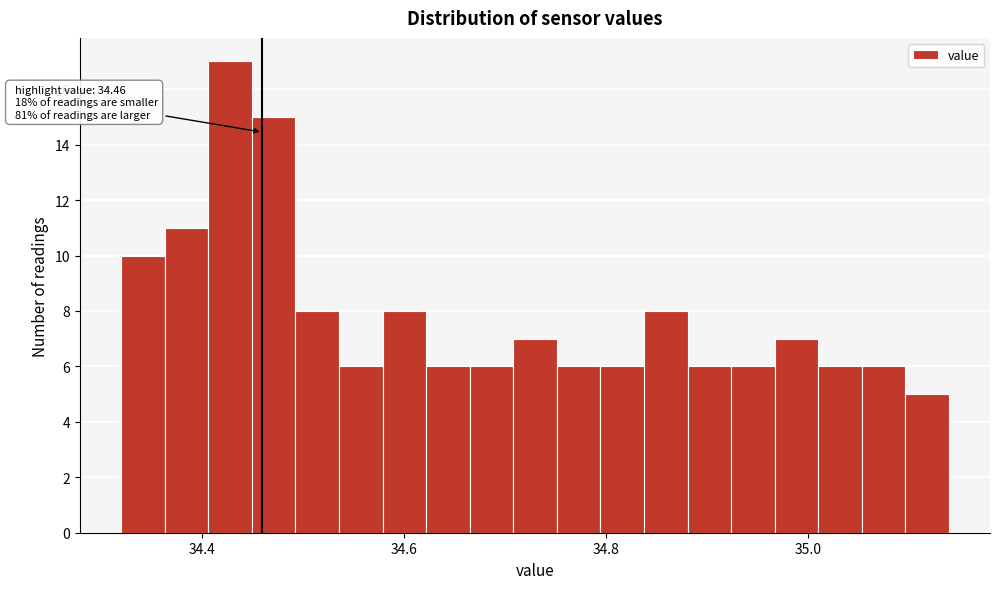

Around what value on the x-axis is the tallest bar? Give the approximate position of its centre, as read against the axis.

34.42